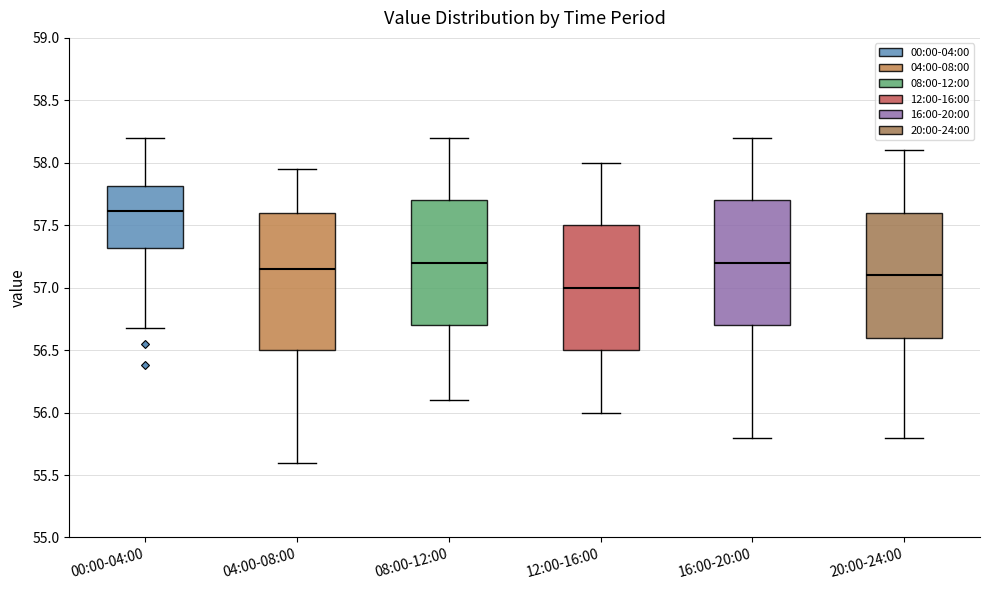

Comparing the boxes themselves (not the whiskers), which one is the tallest?

04:00-08:00